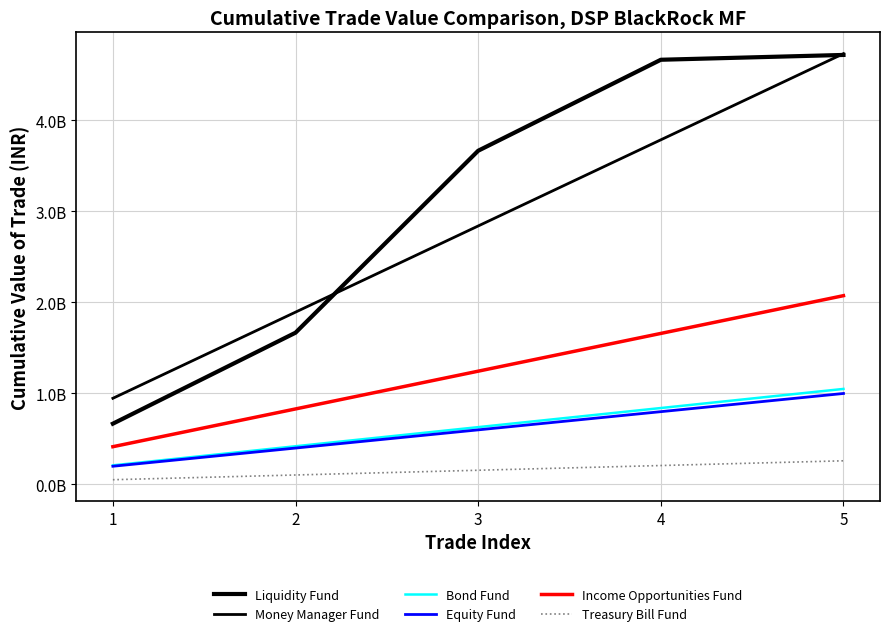

What is the highest value of the Income Opportunities Fund series?

2074545305.1